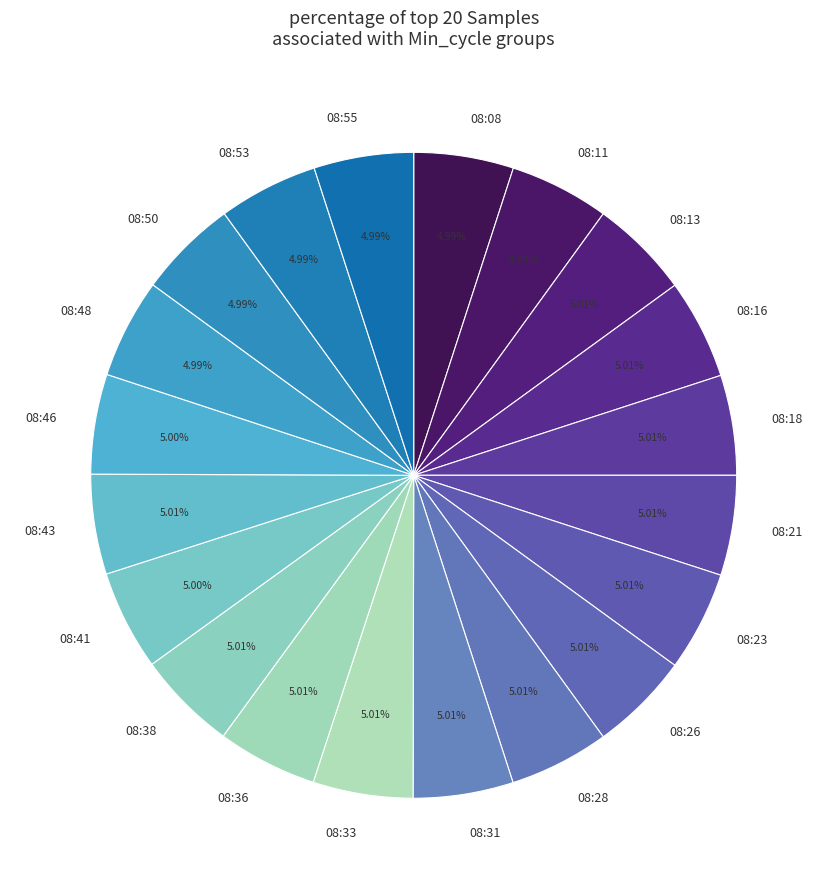

Combined, do 08:38 and 08:46 account for over 50%?

No